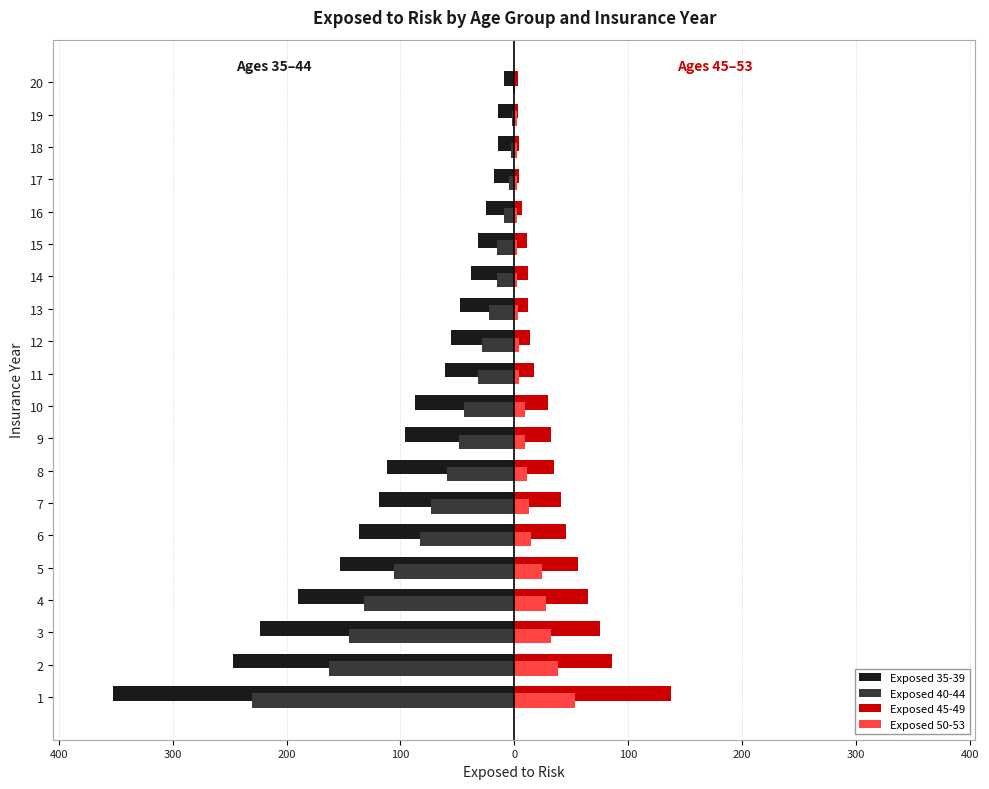

Which series changed the most between 11 and 18?

Exposed 35-39